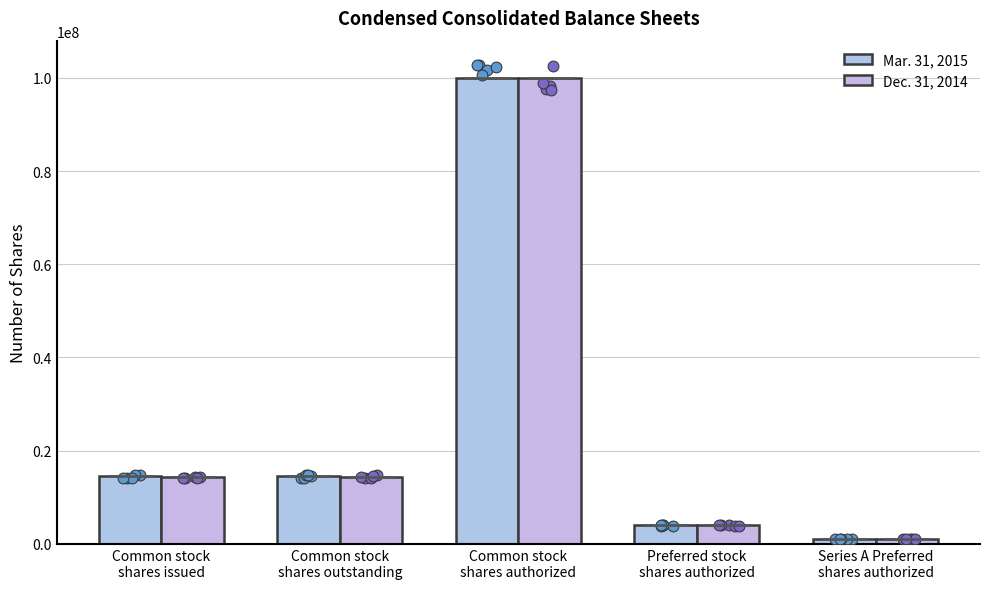

At how many categories does at least one series exceed 12888659?

3